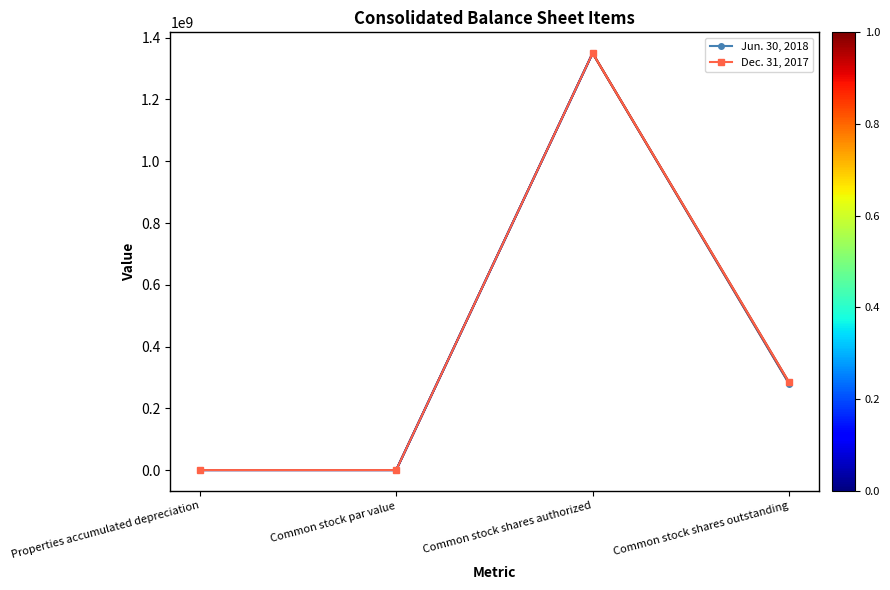

True or false: Jun. 30, 2018 has a value of 485240298 at Common stock shares outstanding.

False